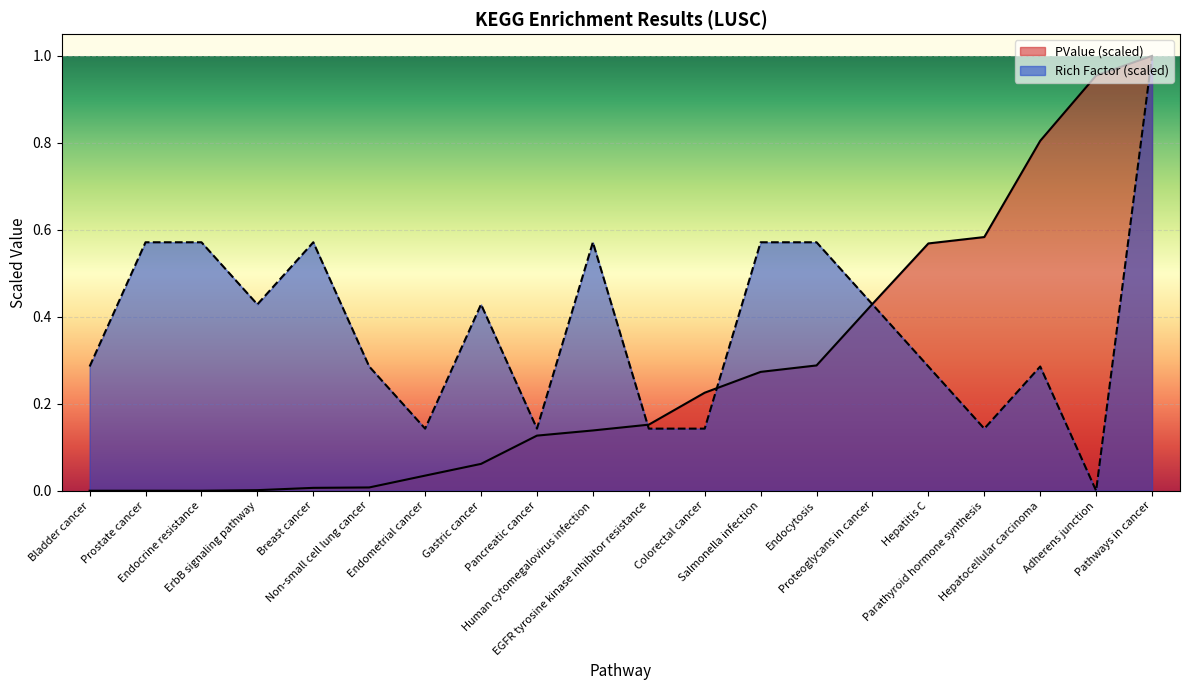

What is the spread (max minus min) of values at Breast cancer?

0.6